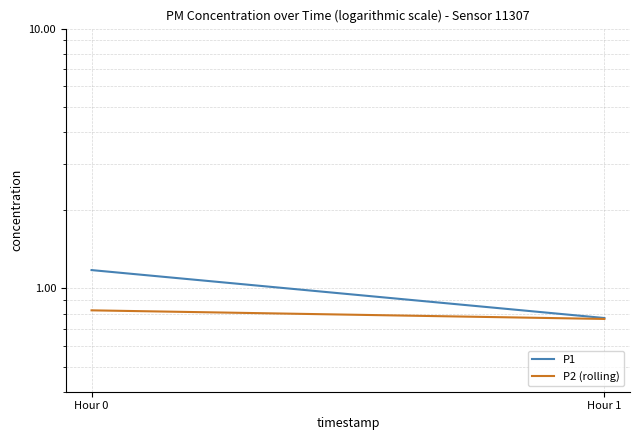

What is the value of the P2 (rolling) point at the 1st from the left?

0.8